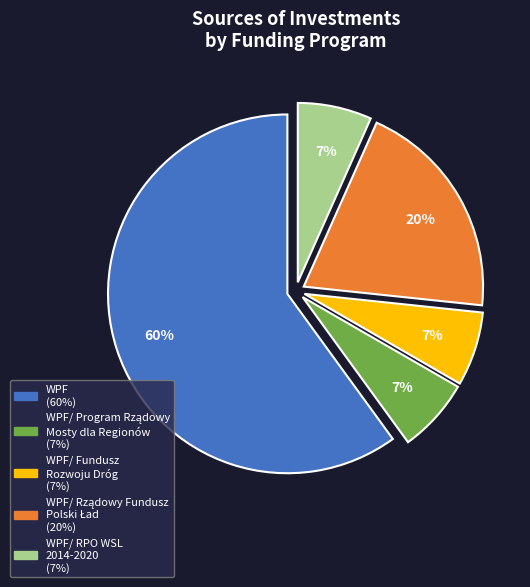

Does any single category account for the majority?

Yes